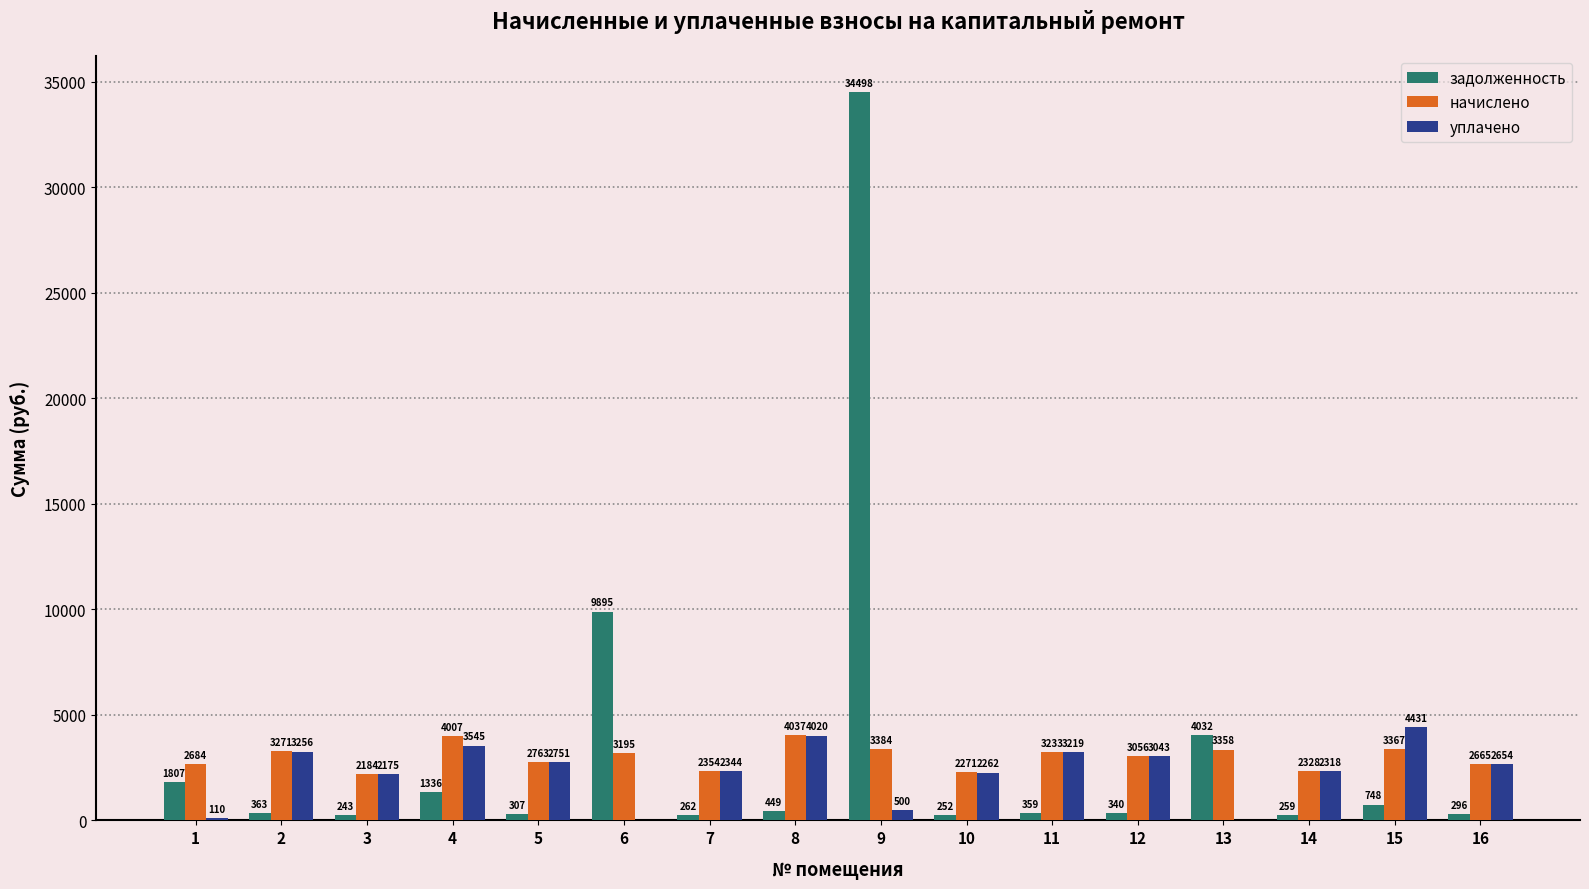

What is the maximum value for начислено?

4037.3